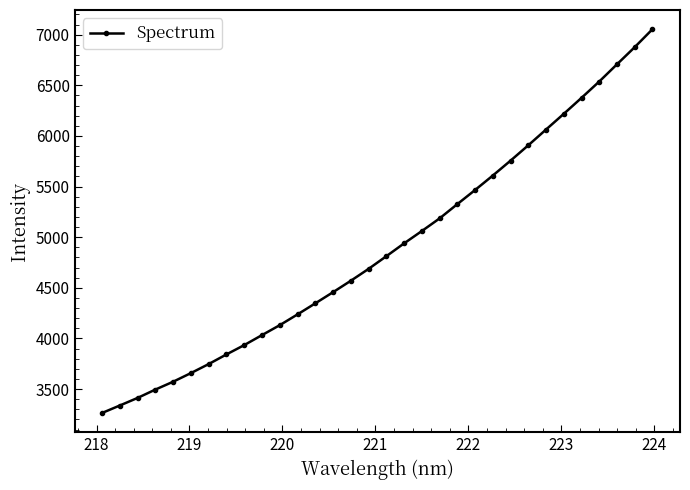

What is the difference between the second highest and minimum values?

3613.2